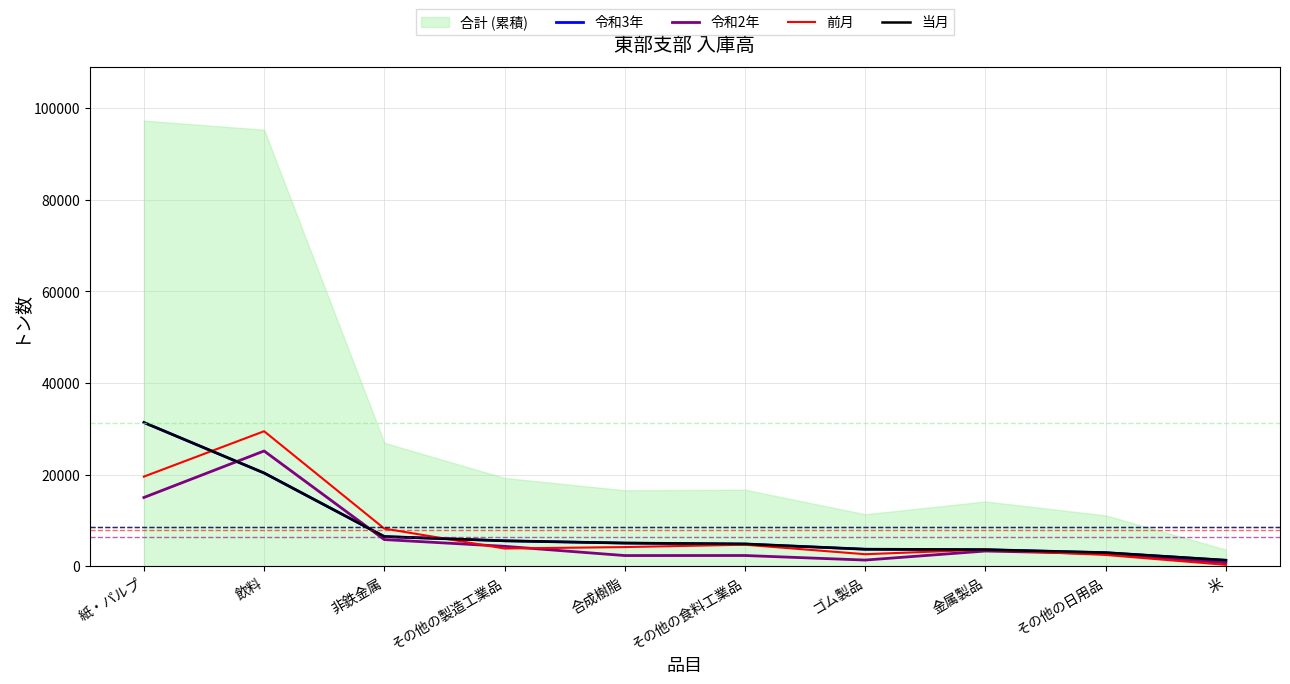

Reading right to left, transcribe all the data shown in this chart.

令和3年: 1293	2950	3600	3698	4844	5042	5536	6464	20339	31371
令和2年: 736	2732	3305	1330	2325	2316	4333	5802	25149	14992
前月: 287	2449	3620	2606	4680	4167	3856	8203	29461	19551
当月: 1293	2950	3600	3698	4844	5042	5536	6464	20339	31371